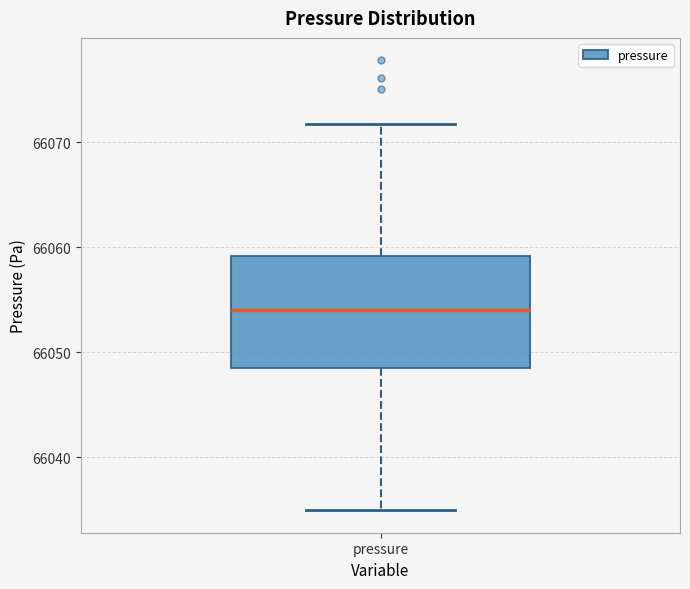

Read this box plot against the y-axis: the position of the median line, the range covered by the box, and the ends of both whiskers. The values are not printed on the chart, so give them approximately, as read against the axis.

median 66054, box 66049 to 66059, whiskers 66035 to 66072